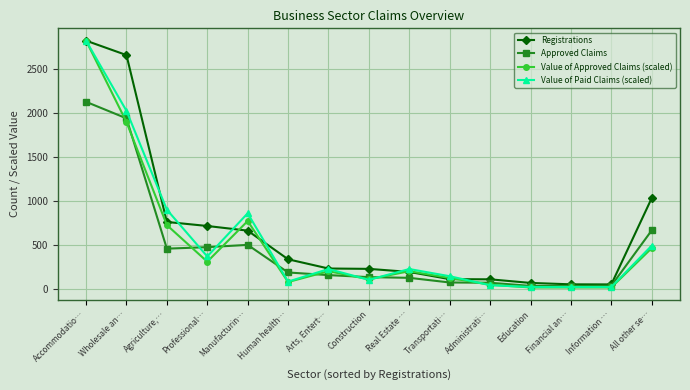

What is the total value across all series at Construction?

570.3